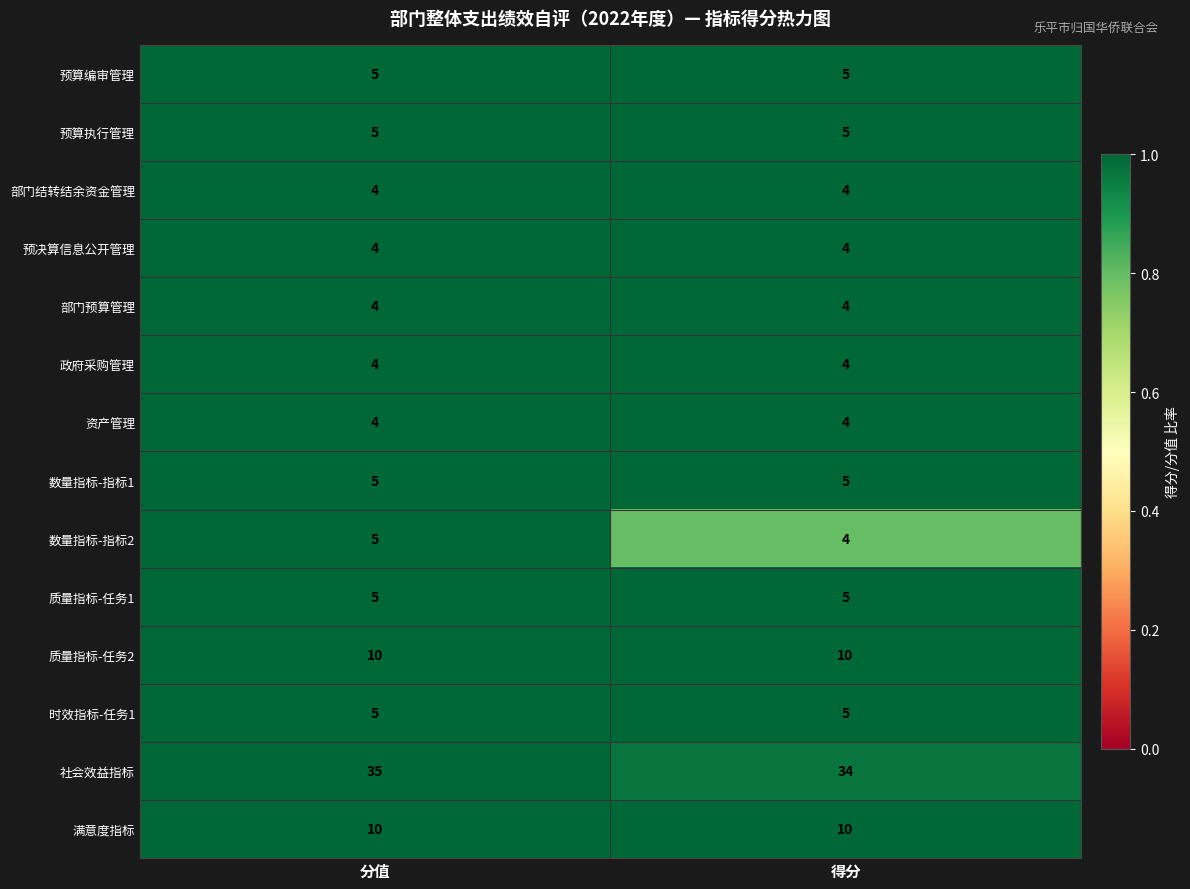

Which label corresponds to the largest value in the chart?

分值